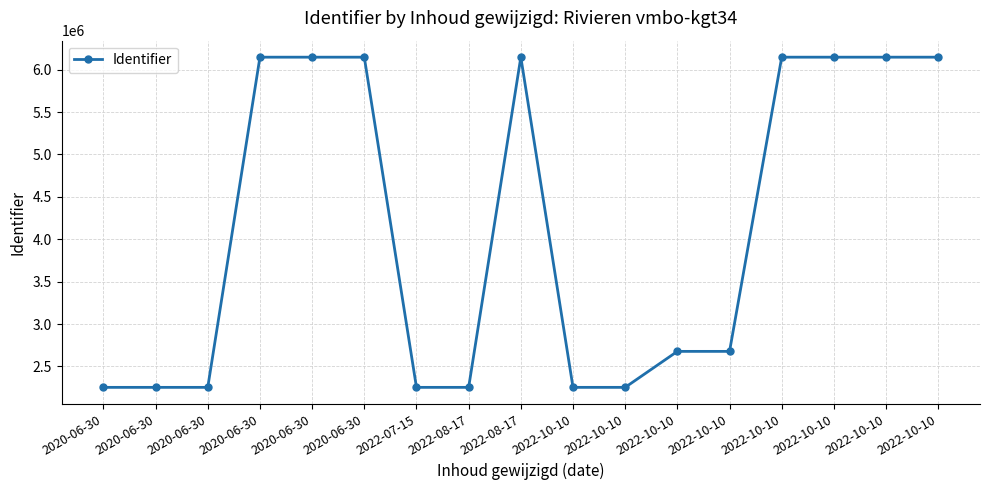

Which category has the lowest value across all series?

2020-06-30